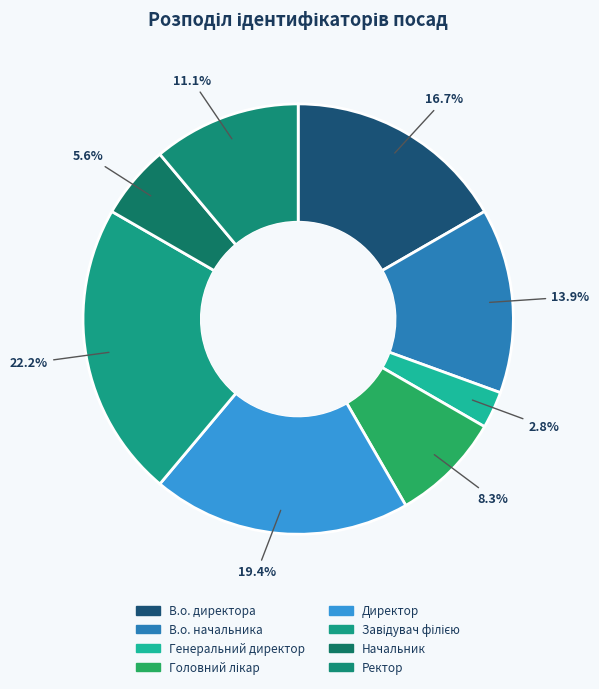

Which has a higher value, Ректор or Завідувач філією?

Завідувач філією